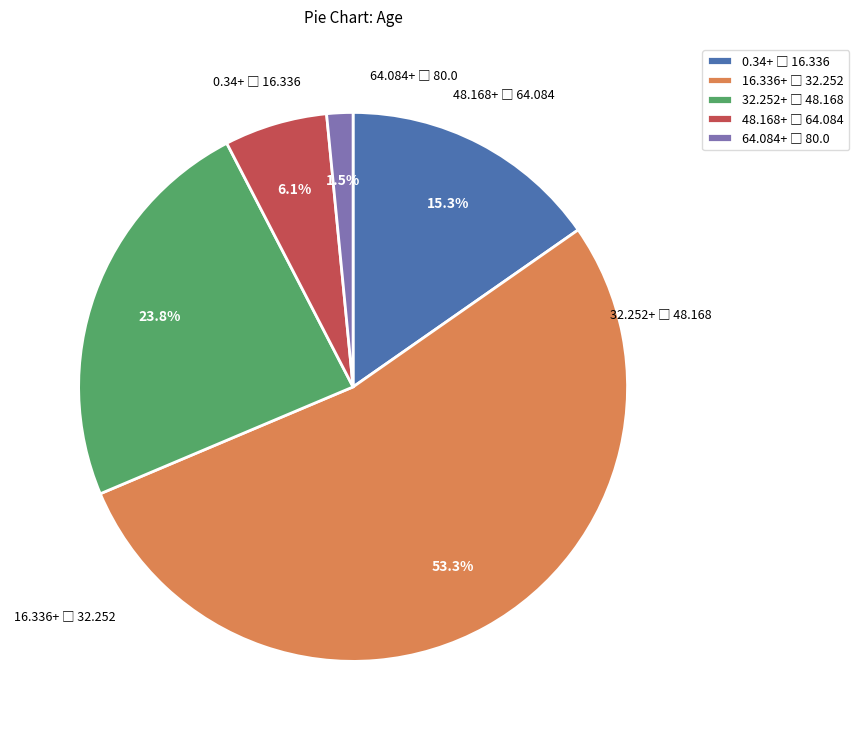

To the nearest percent, what is the difference between the largest and smallest slice percentages?

52%